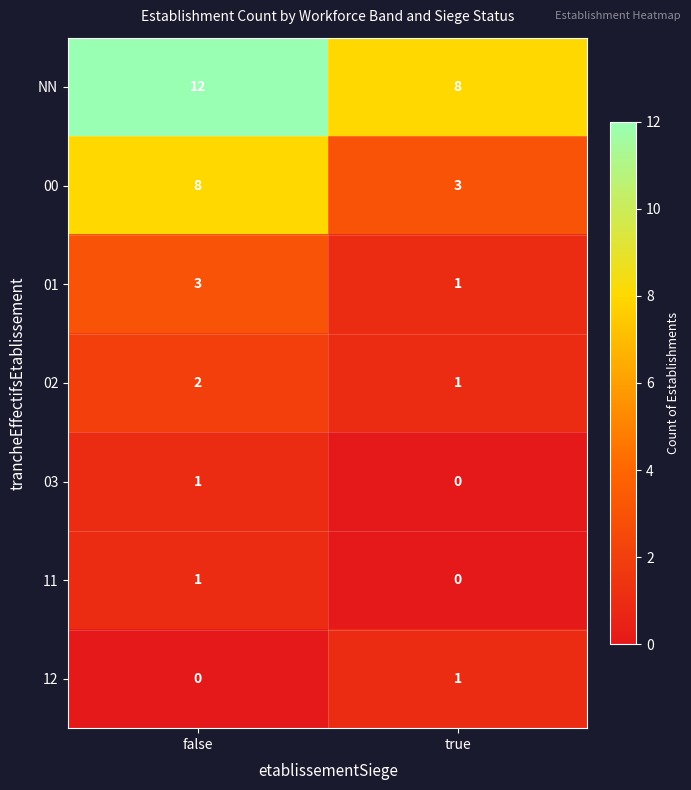

Reading right to left, what are all the values shown in this chart?

NN: true=8	false=12
00: true=3	false=8
01: true=1	false=3
02: true=1	false=2
03: true=0	false=1
11: true=0	false=1
12: true=1	false=0